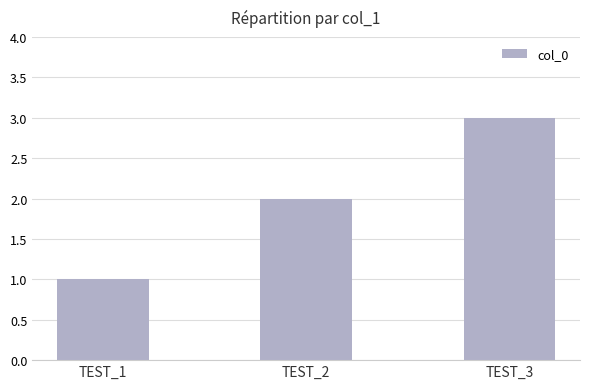

The value at TEST_1 is 1. True or false?

True